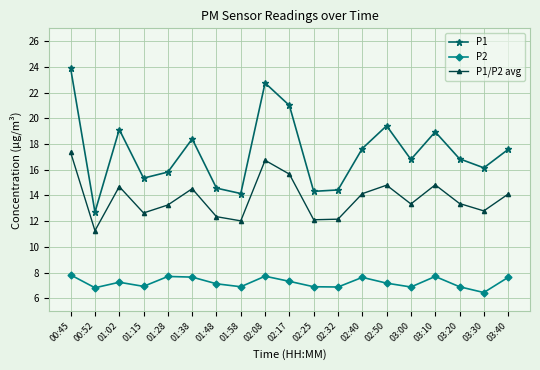

What is the difference between the P1 values at 01:15 and 02:50?

4.1